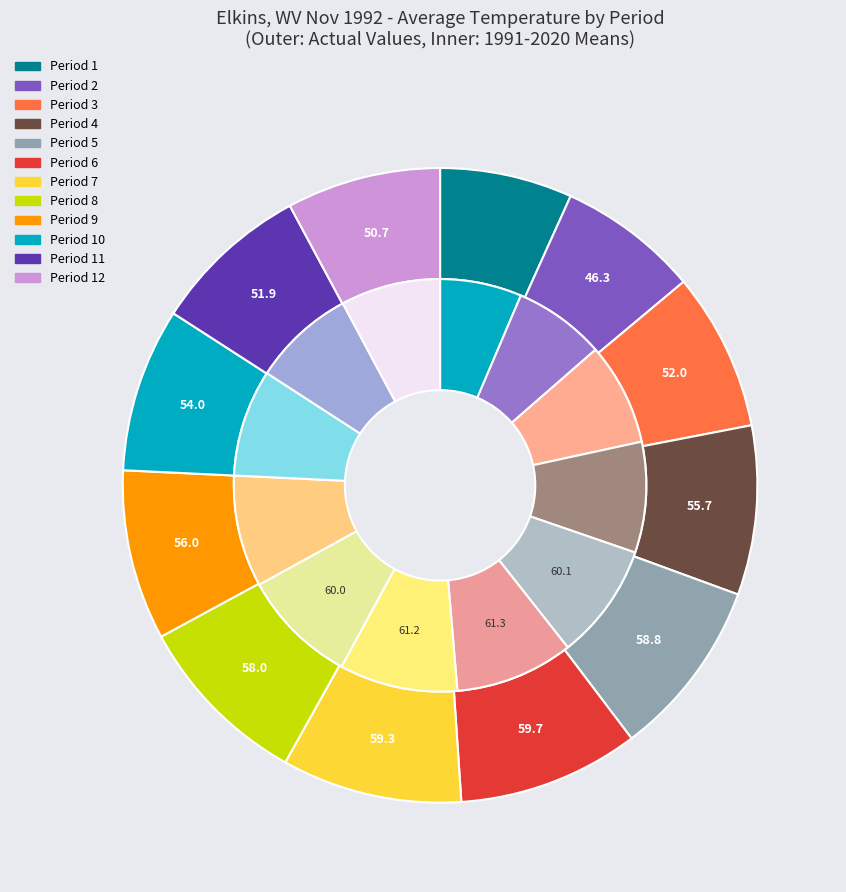

Rank the categories by value from highest to lowest.

Period 6, Period 7, Period 5, Period 8, Period 9, Period 4, Period 10, Period 3, Period 11, Period 12, Period 2, Period 1